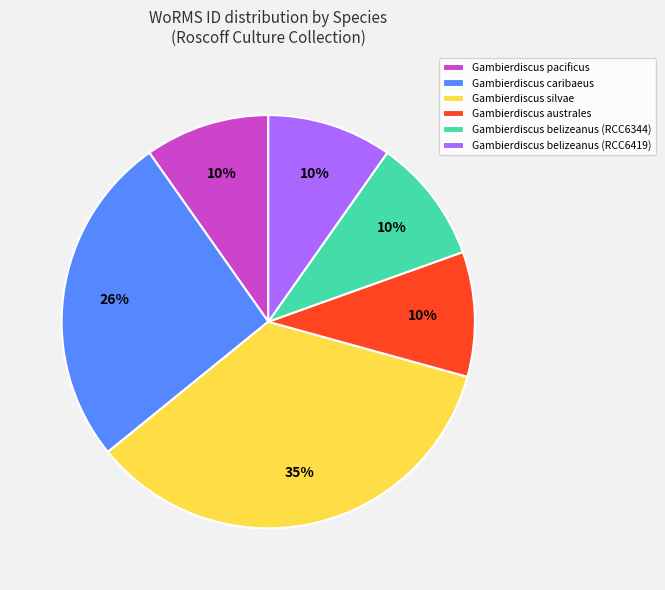

Which category has the biggest portion of the pie?

Gambierdiscus silvae